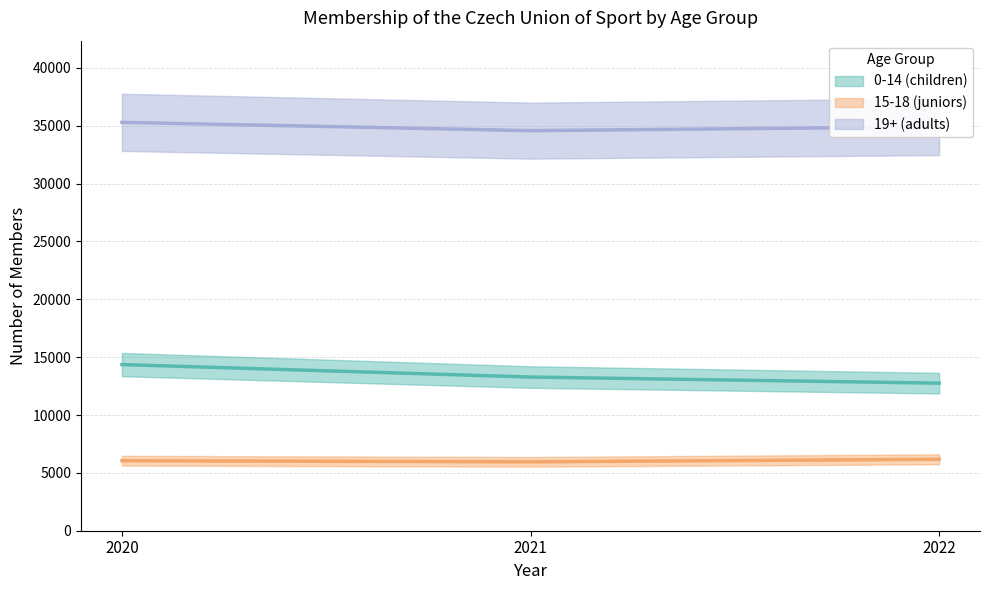

How many distinct data groups are displayed?

3